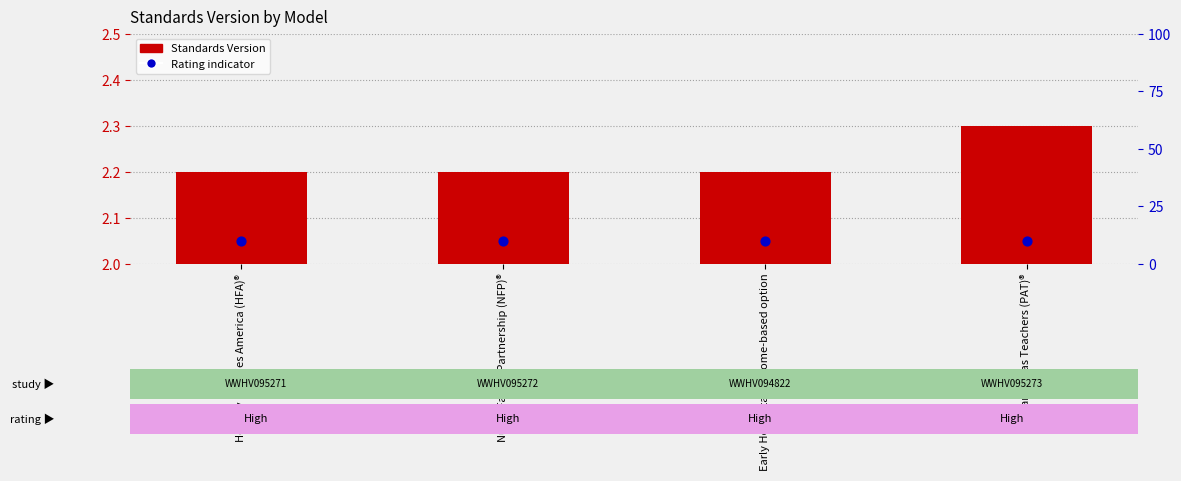

At how many categories does at least one series exceed 1?

4